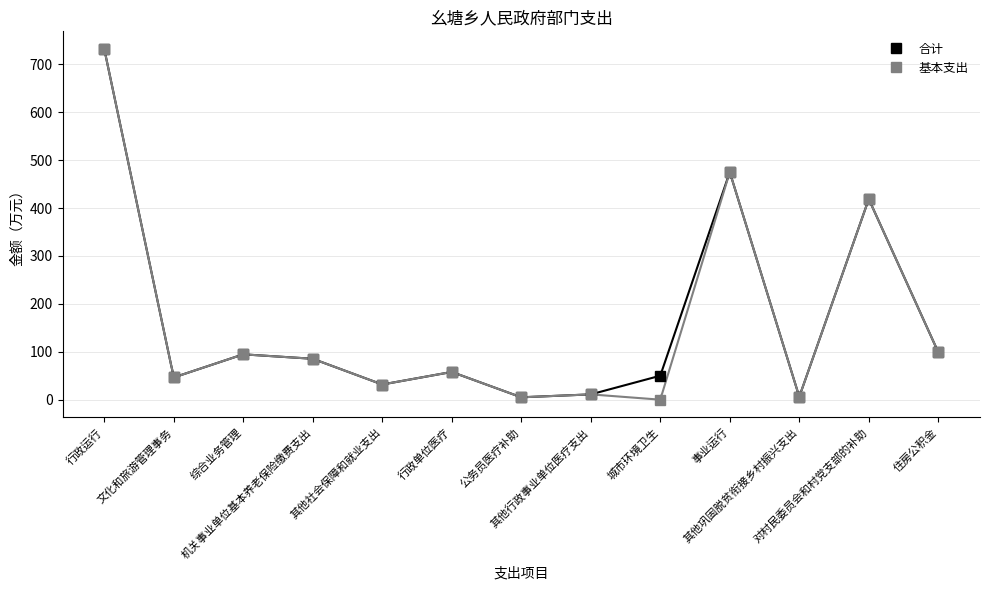

True or false: 合计 and 基本支出 cross at least once.

False